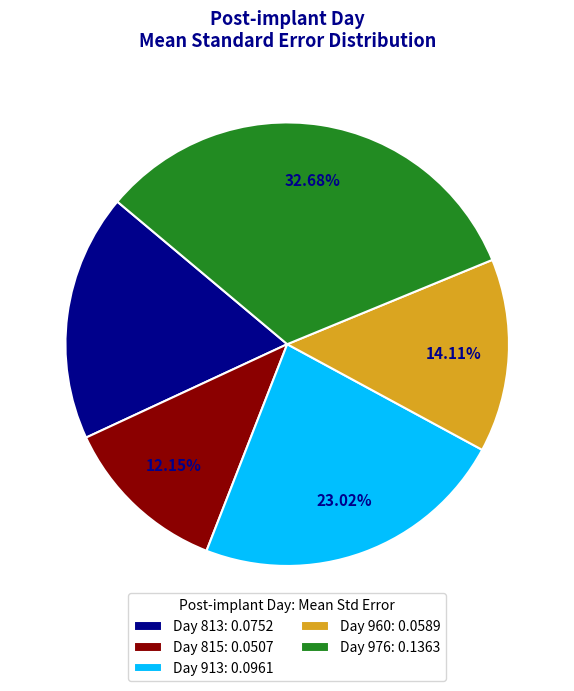

Does Day 960: 0.0589 account for over 50% of the chart?

No